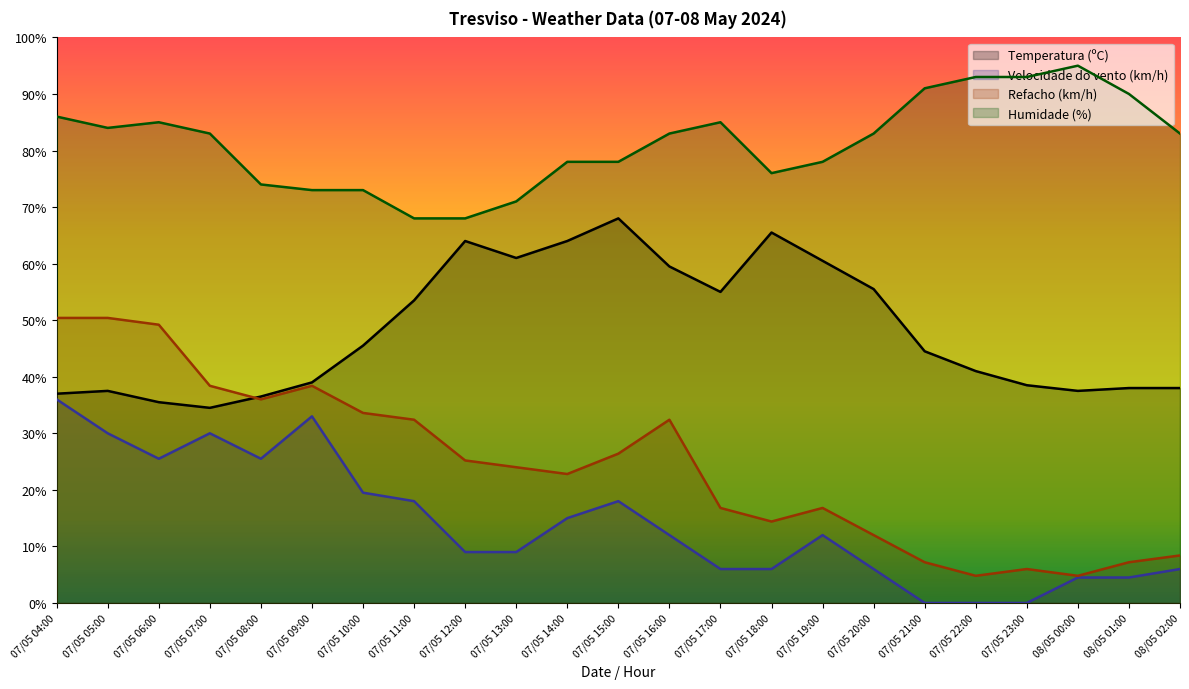

The Velocidade do vento (km/h) series shows 33.8 at 07/05 08:00. True or false?

False